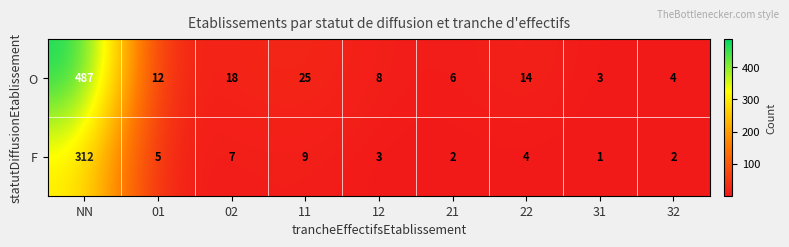

What is the maximum value for O?

487